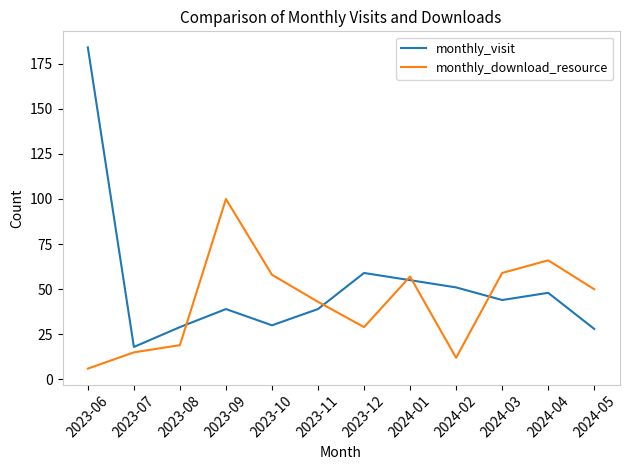

At which category is the sum across all series the highest?

2023-06